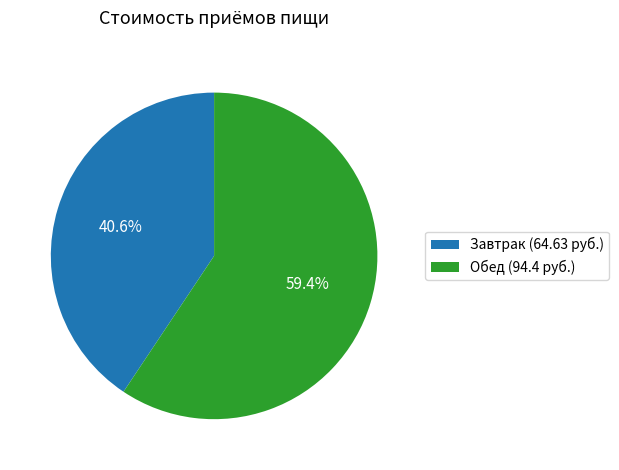

To the nearest percent, what percentage of the pie is Завтрак?

41%